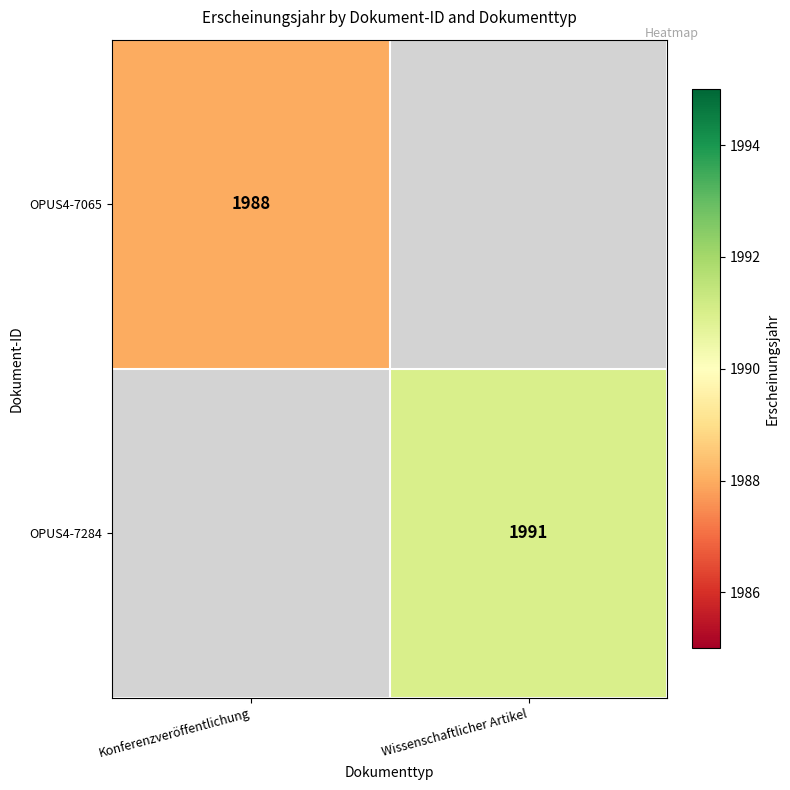

Is it true that OPUS4-7284 equals 1991 at Wissenschaftlicher Artikel?

True